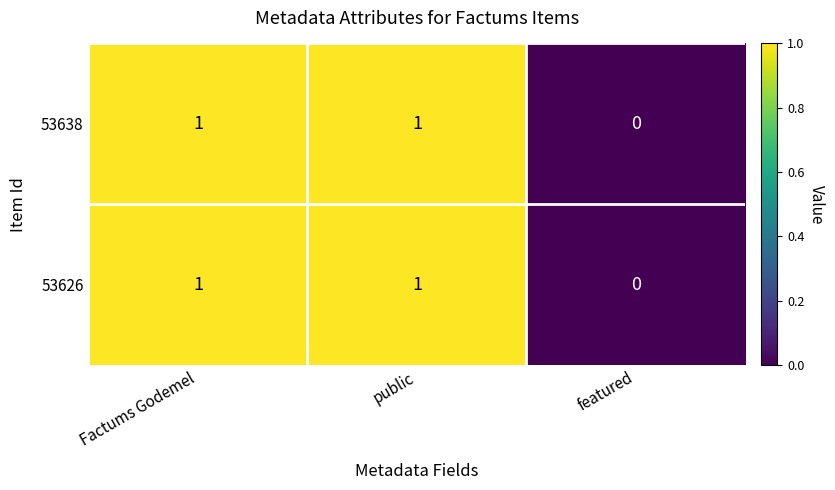

Which category has the lowest value in the 53638 series?

featured